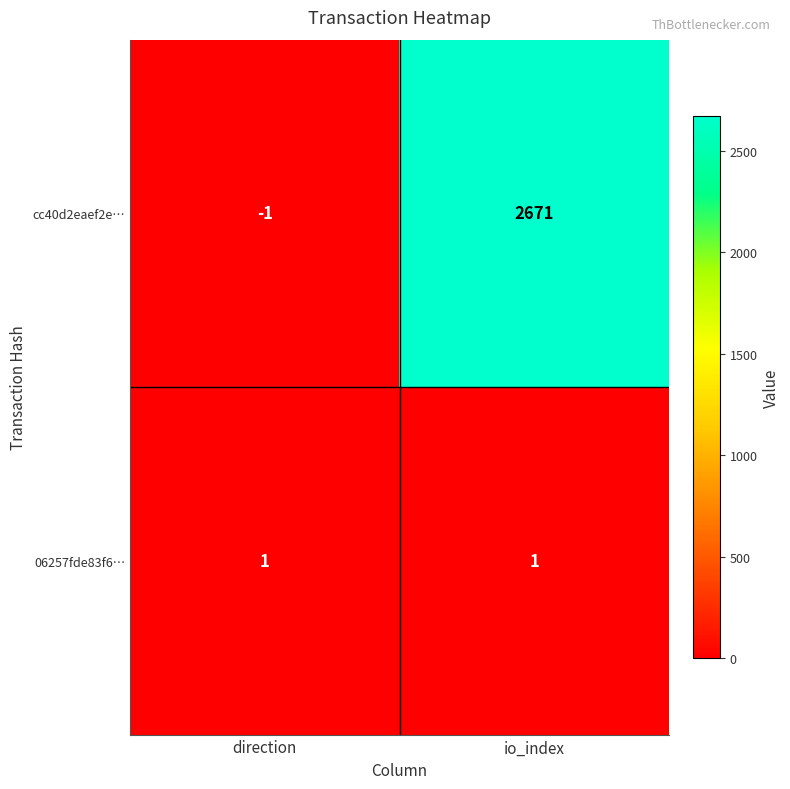

Rank the series by their maximum value, from lowest to highest.

06257fde83f6…, cc40d2eaef2e…